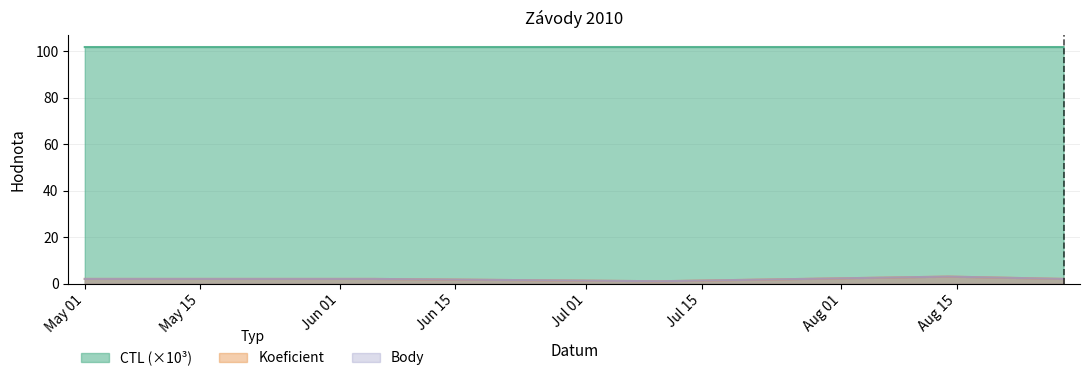

Does the chart have visible grid lines?

Yes